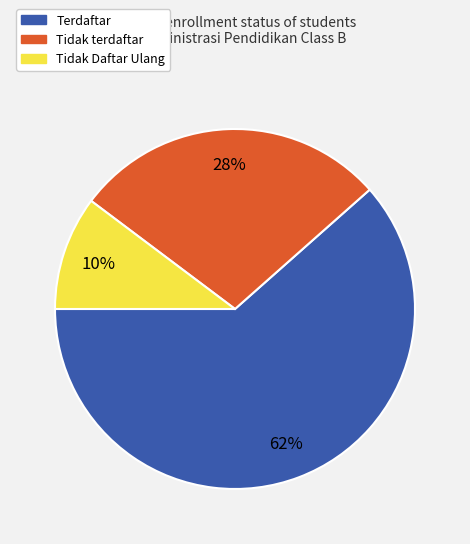

Between Terdaftar and Tidak Daftar Ulang, which is larger?

Terdaftar